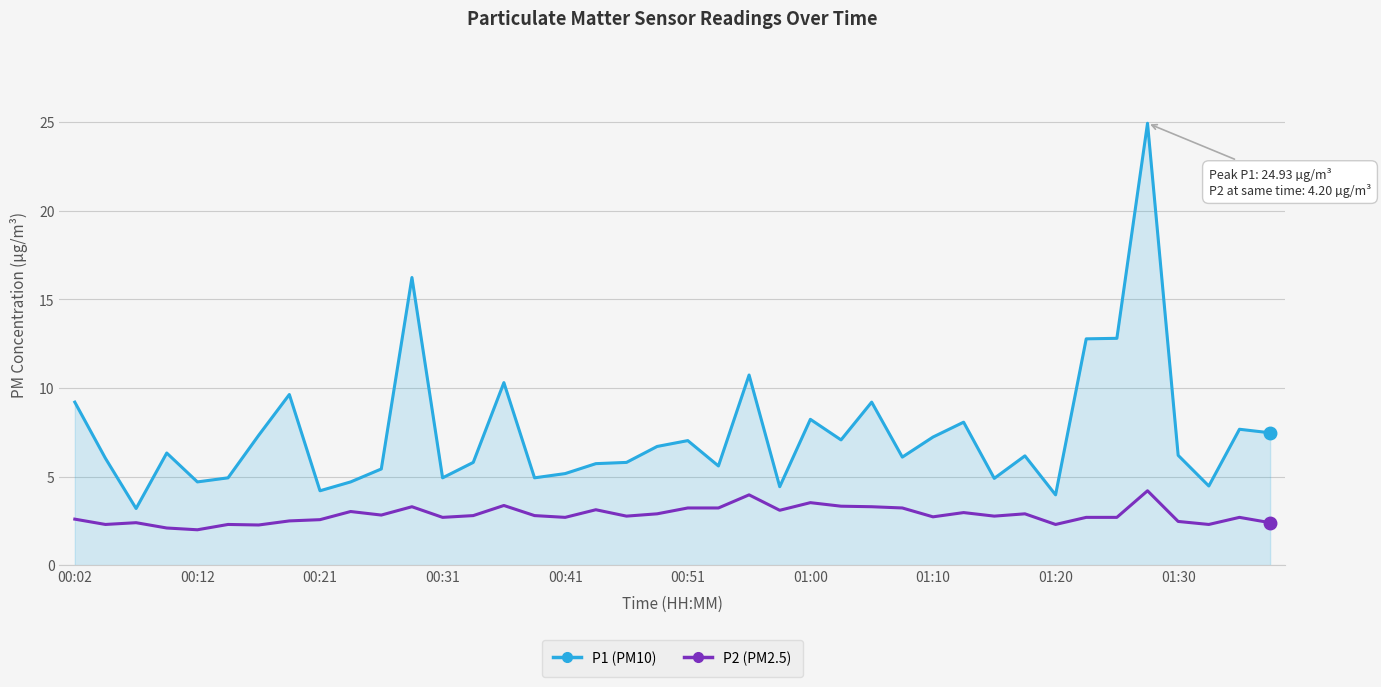

What is the smallest value displayed?

2.0